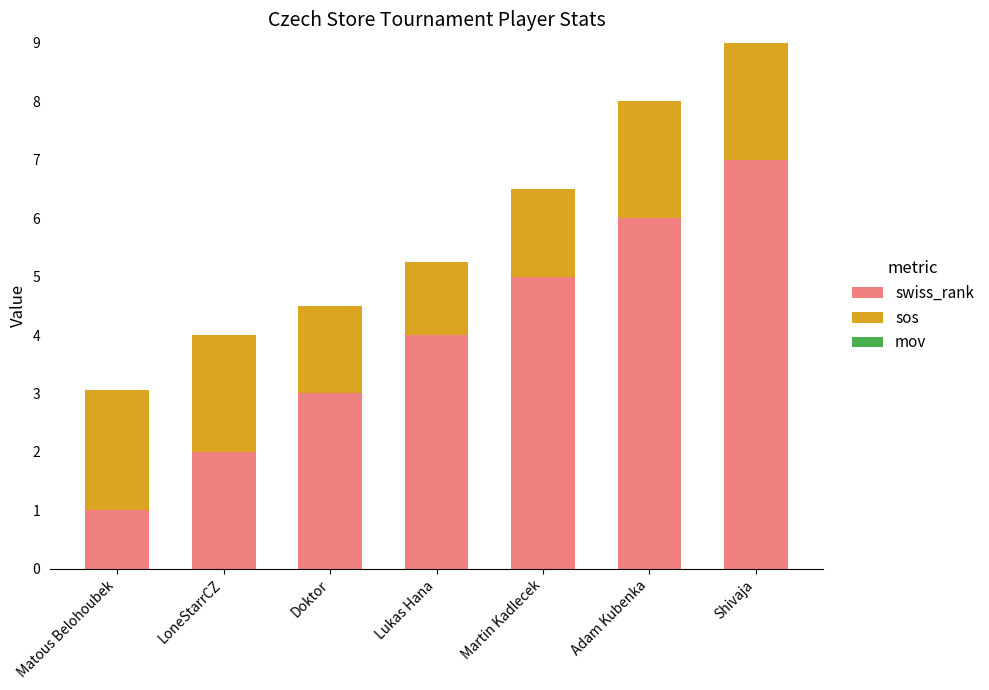

The value of swiss_rank at Martin Kadlecek is 5.0. True or false?

True